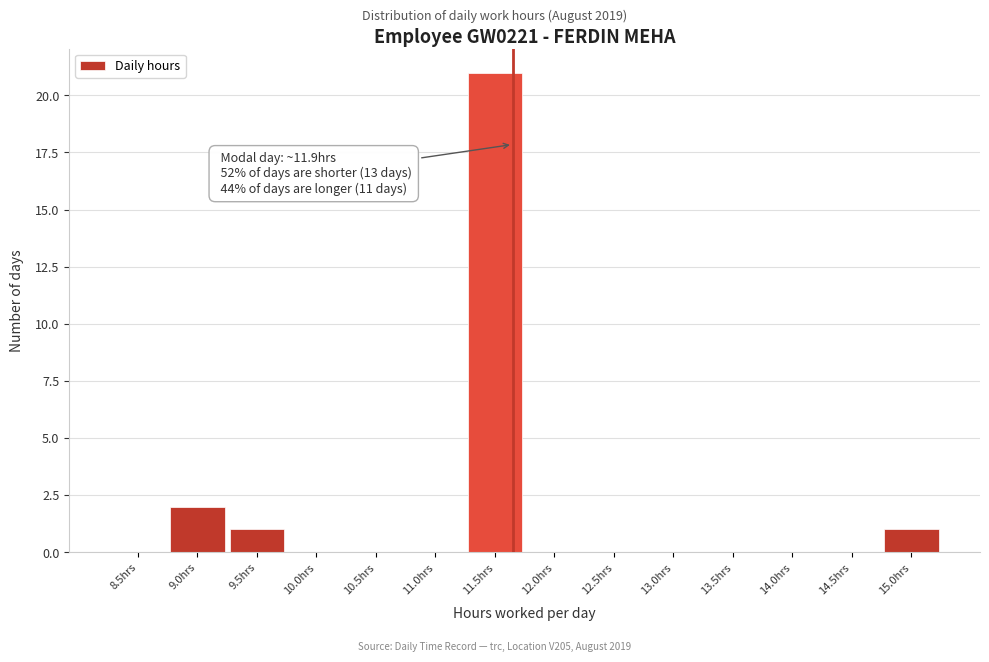

Reading right to left, extract all data points from this chart.

15.0hrs=1	14.5hrs=0	14.0hrs=0	13.5hrs=0	13.0hrs=0	12.5hrs=0	12.0hrs=0	11.5hrs=21	11.0hrs=0	10.5hrs=0	10.0hrs=0	9.5hrs=1	9.0hrs=2	8.5hrs=0